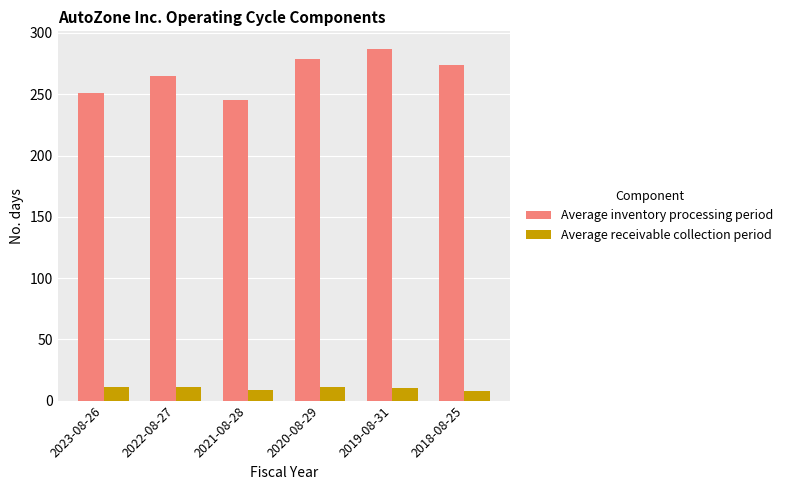

List the labels in order of Average inventory processing period value, largest first.

2019-08-31, 2020-08-29, 2018-08-25, 2022-08-27, 2023-08-26, 2021-08-28